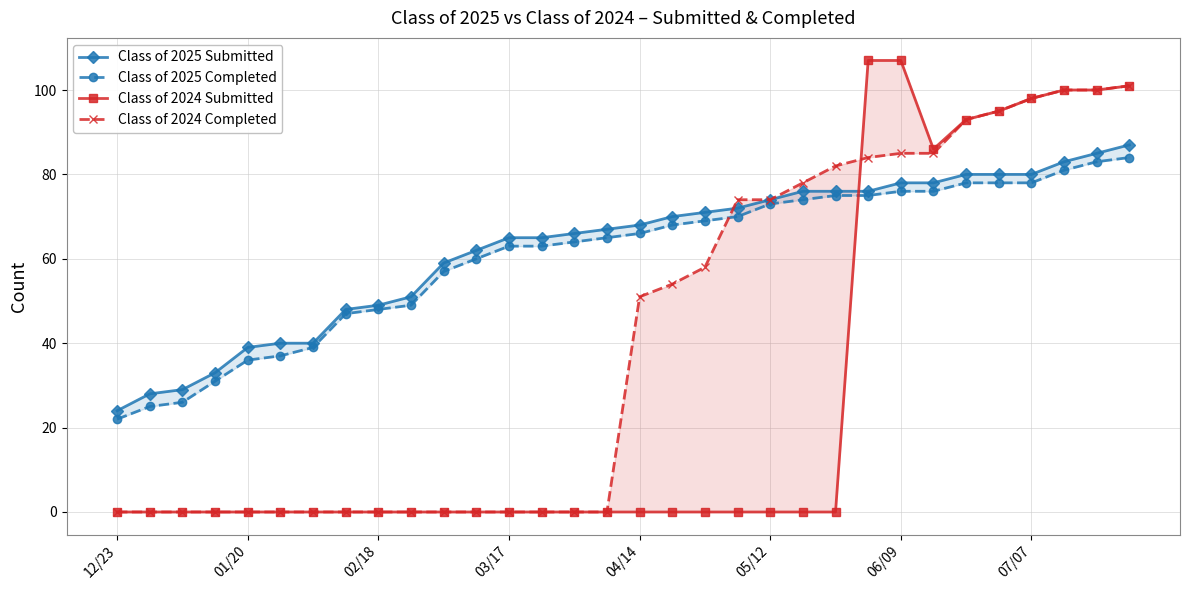

True or false: Class of 2024 Submitted has a value of -48 at 02/18.

False